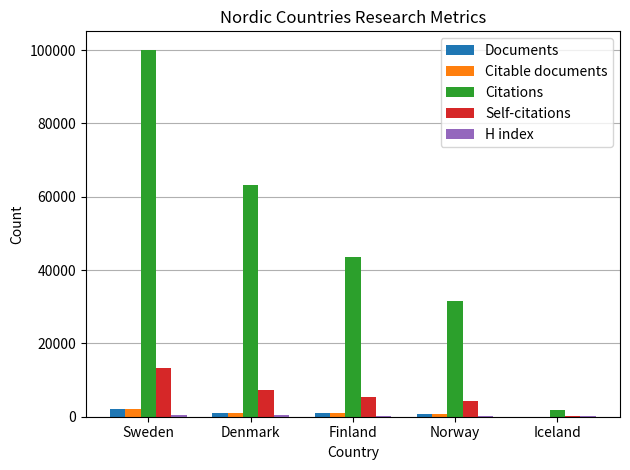

What is the maximum value shown in the chart?

100088